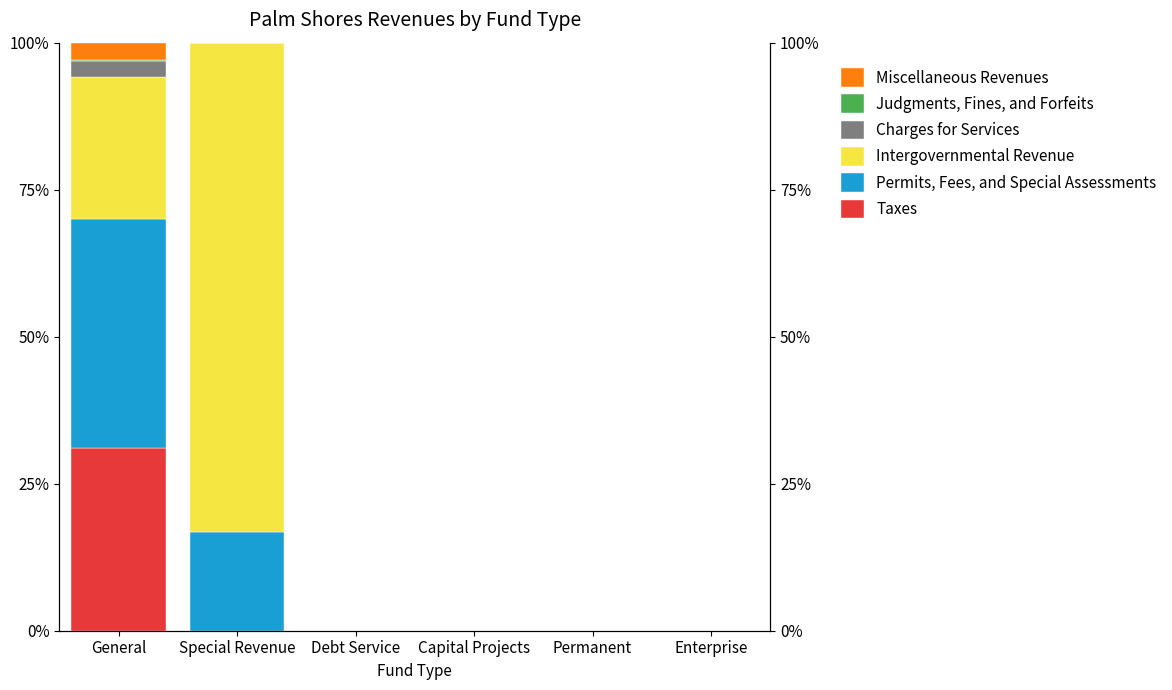

How many values in the Judgments, Fines, and Forfeits series exceed 0?

1